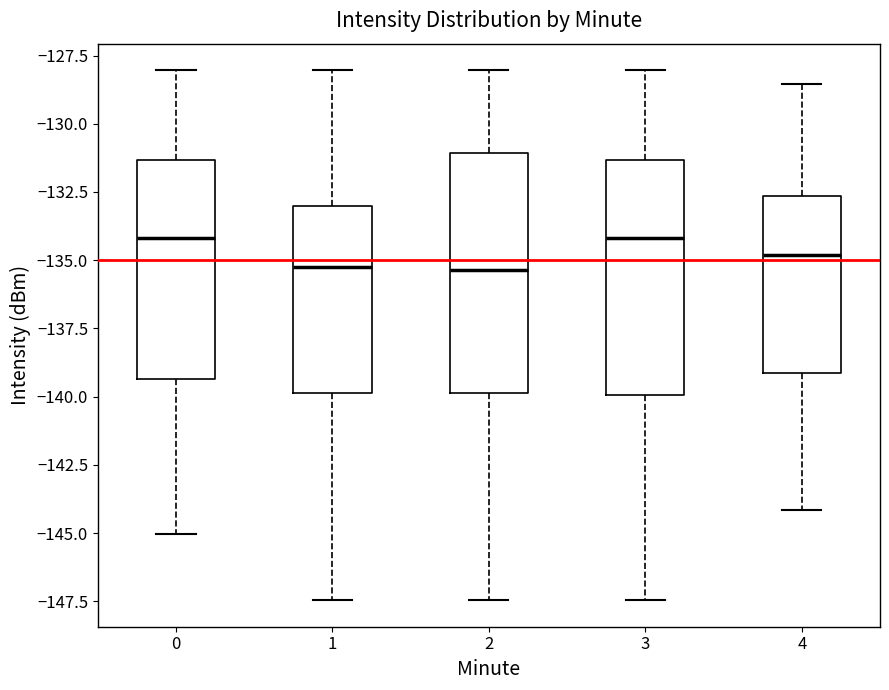

Reading left to right, transcribe this box plot: for each box, give where its median line is, the range the box spans, and where its two whiskers end, as read against the y-axis. The values are not printed on the chart, so give them approximately, as read against the axis.

0: median -134.0, box -139.5 to -131.5, whiskers -145.0 to -128.0
1: median -135.5, box -140.0 to -133.0, whiskers -147.5 to -128.0
2: median -135.5, box -140.0 to -131.0, whiskers -147.5 to -128.0
3: median -134.0, box -140.0 to -131.5, whiskers -147.5 to -128.0
4: median -135.0, box -139.0 to -132.5, whiskers -144.0 to -128.5